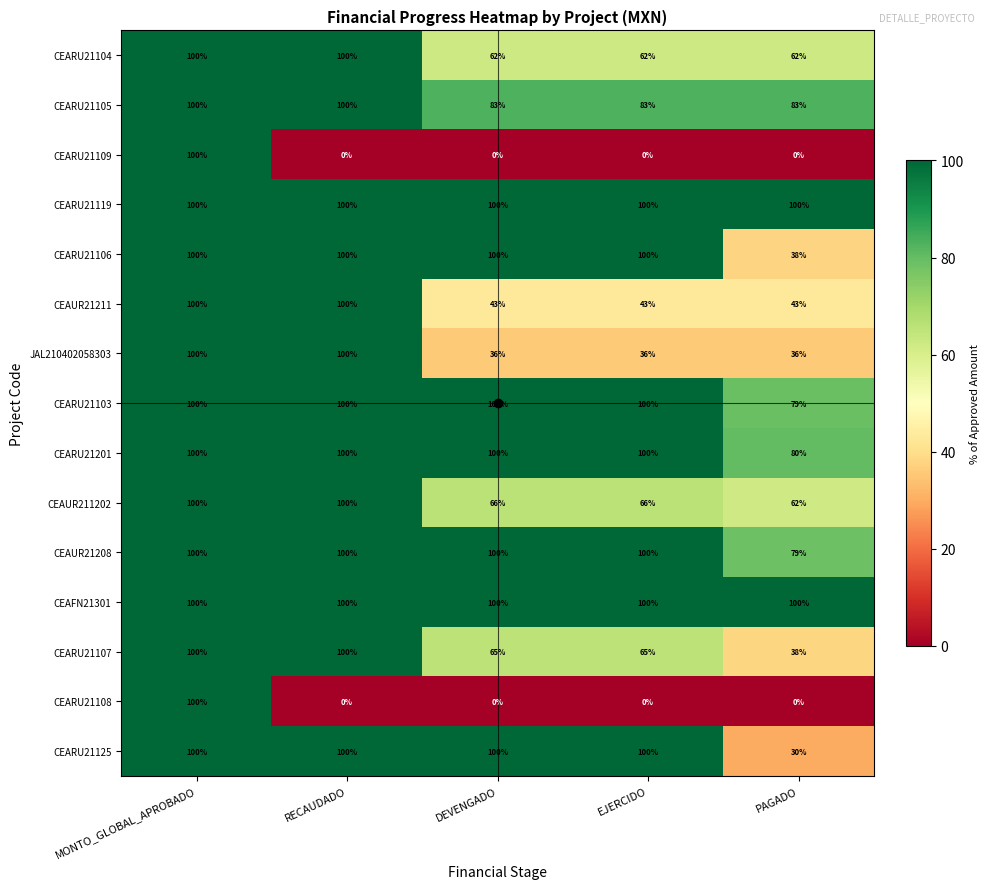

What is the total value across all series at DEVENGADO?

1055